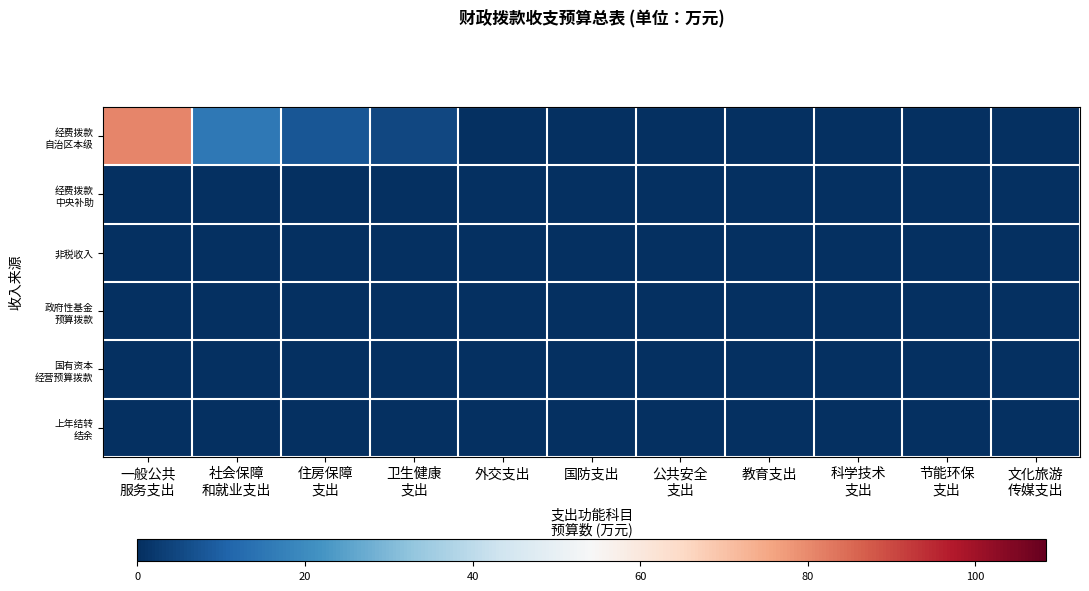

How many categories are shown in the chart?

11